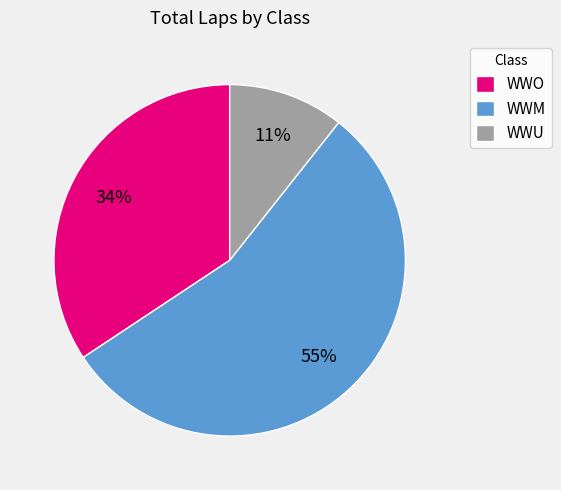

Which category has the smallest portion of the pie?

WWU